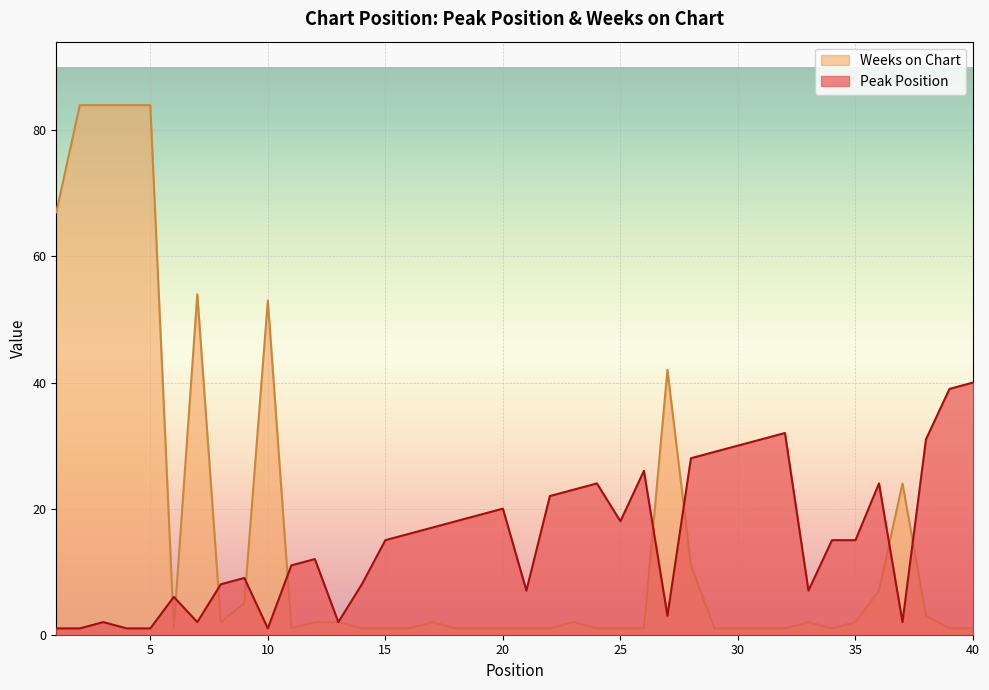

Which series has the largest range (max minus min)?

Weeks on Chart